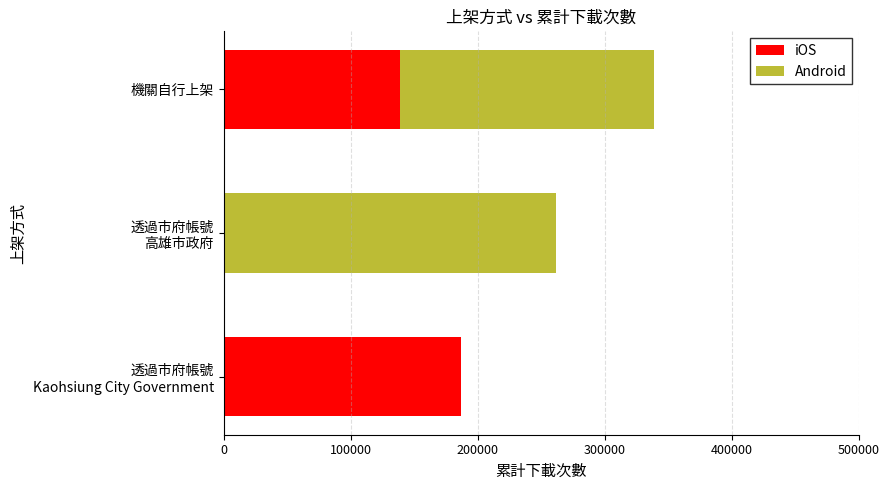

What are all the series names shown in the legend?

iOS, Android